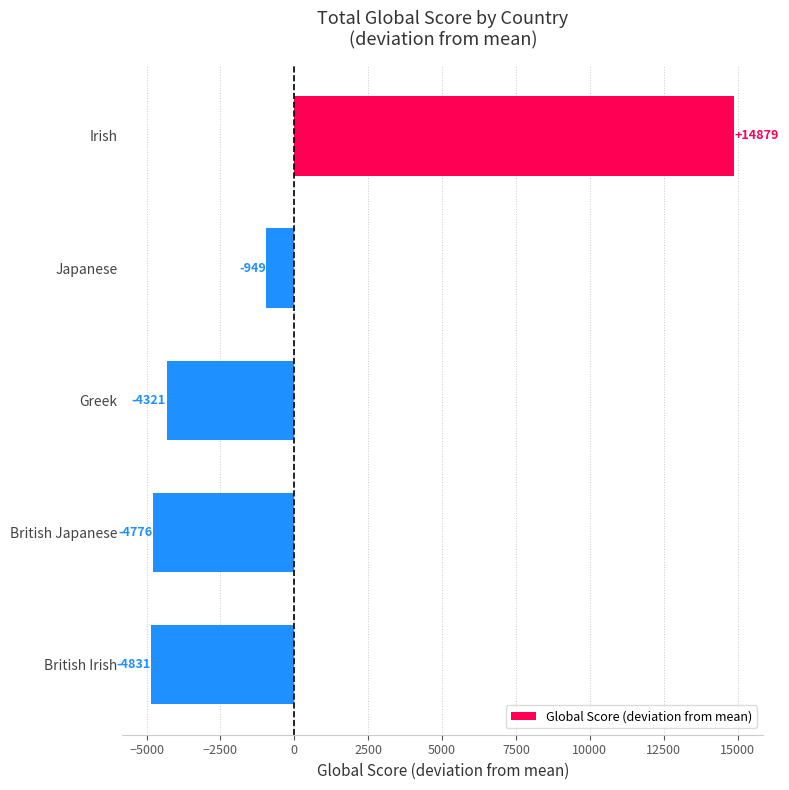

Between Greek and Irish, which is larger?

Irish